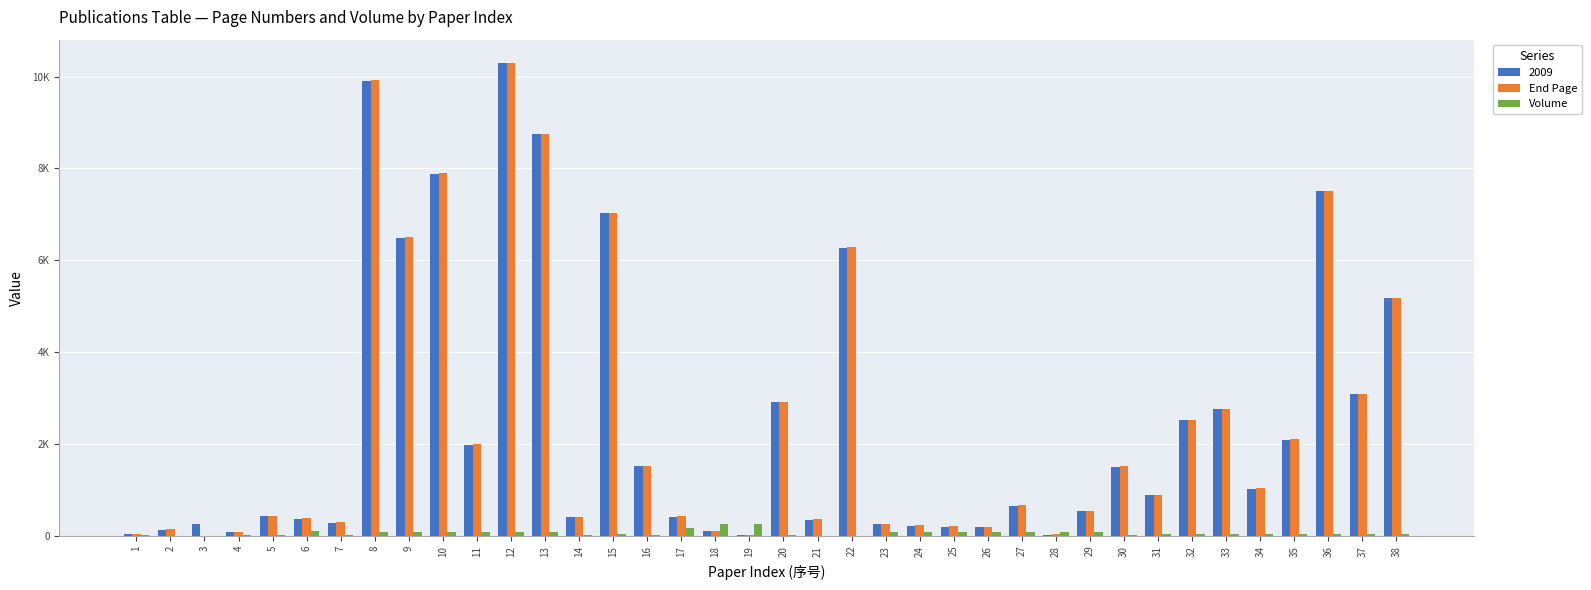

Does the chart contain stacked bars?

No